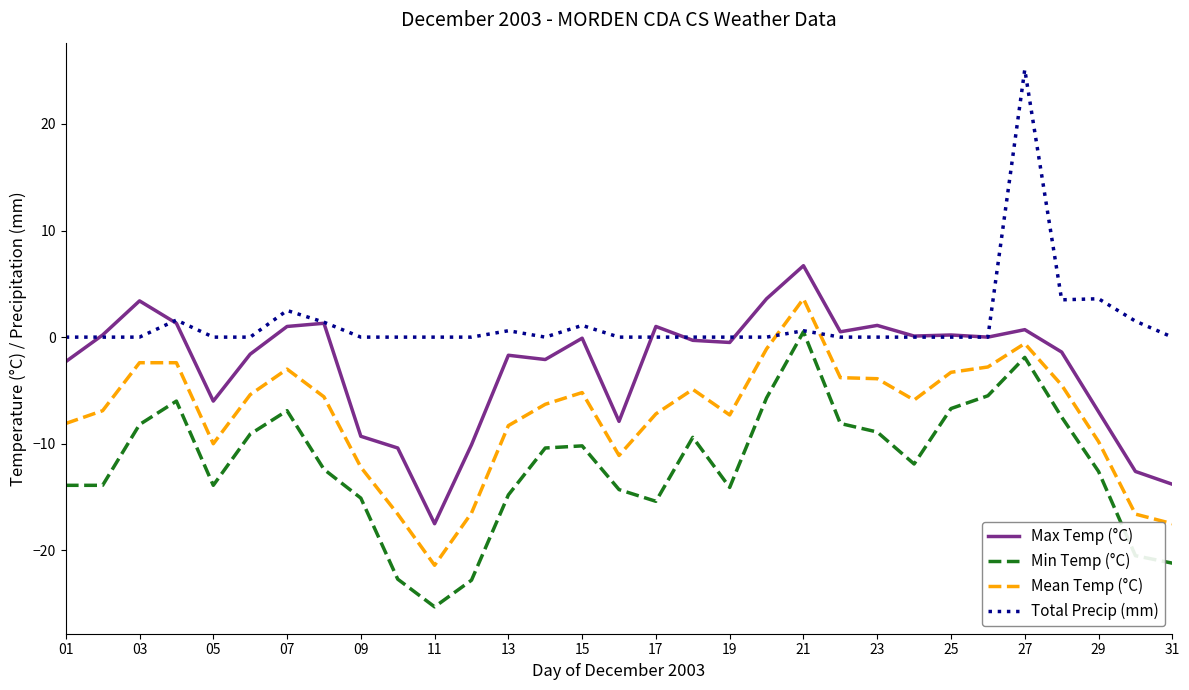

What is the minimum value shown in the chart?

-25.3